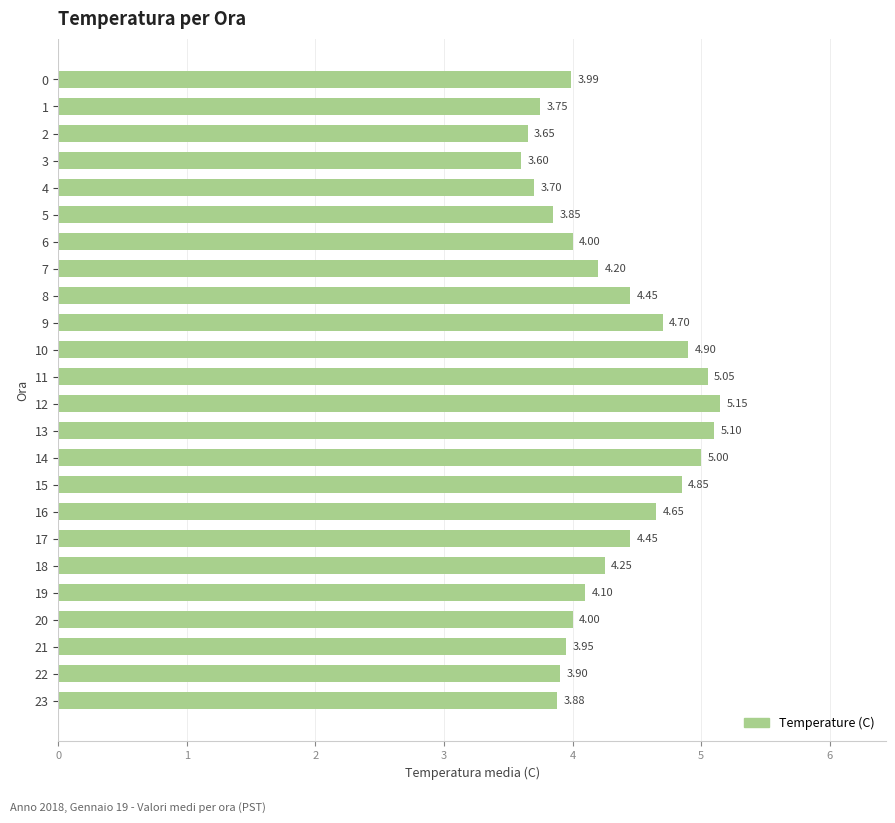

The chart shows a value of 1.6 at 4. True or false?

False